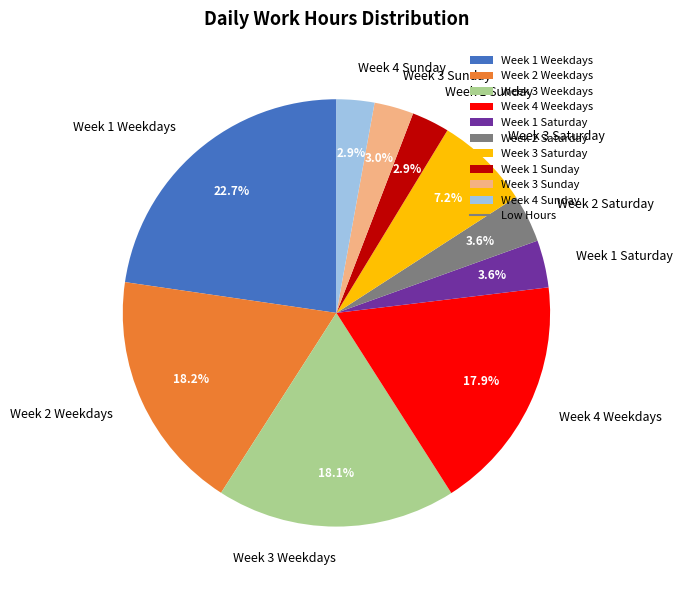

Between Week 2 Weekdays and Week 1 Weekdays, which is larger?

Week 1 Weekdays